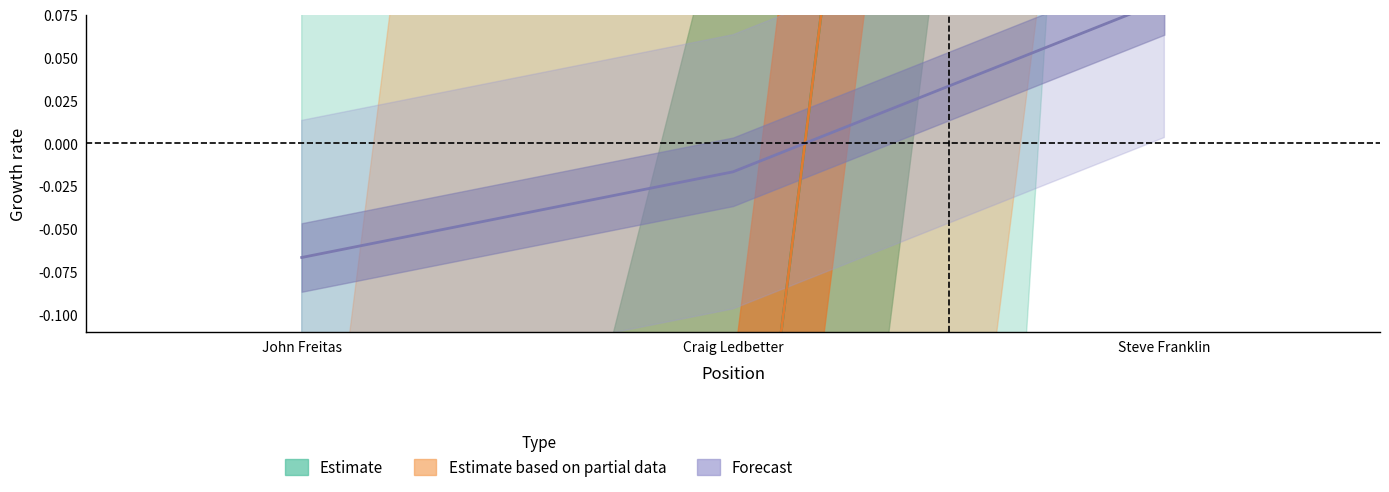

What position from the left is John Freitas?

1